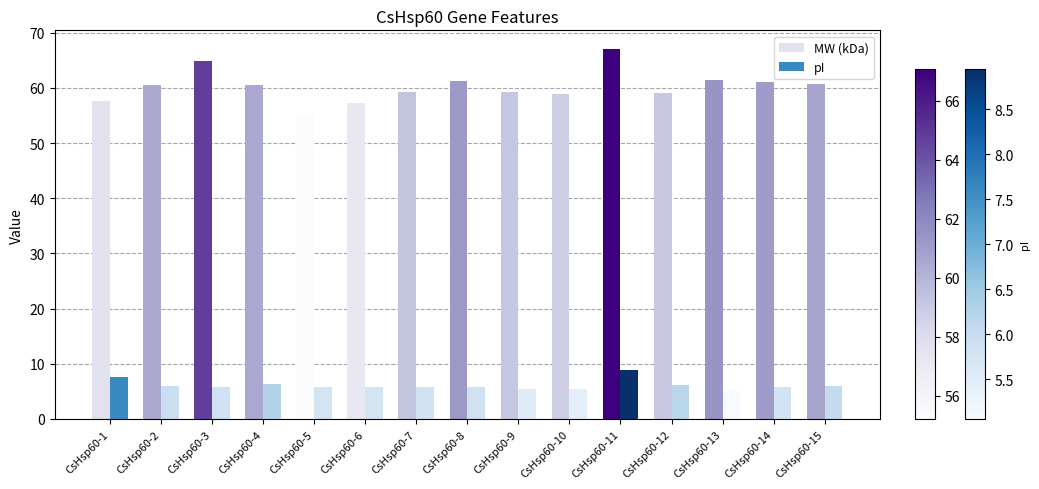

What is the value of the pI bar at the 4th from the left?

6.3